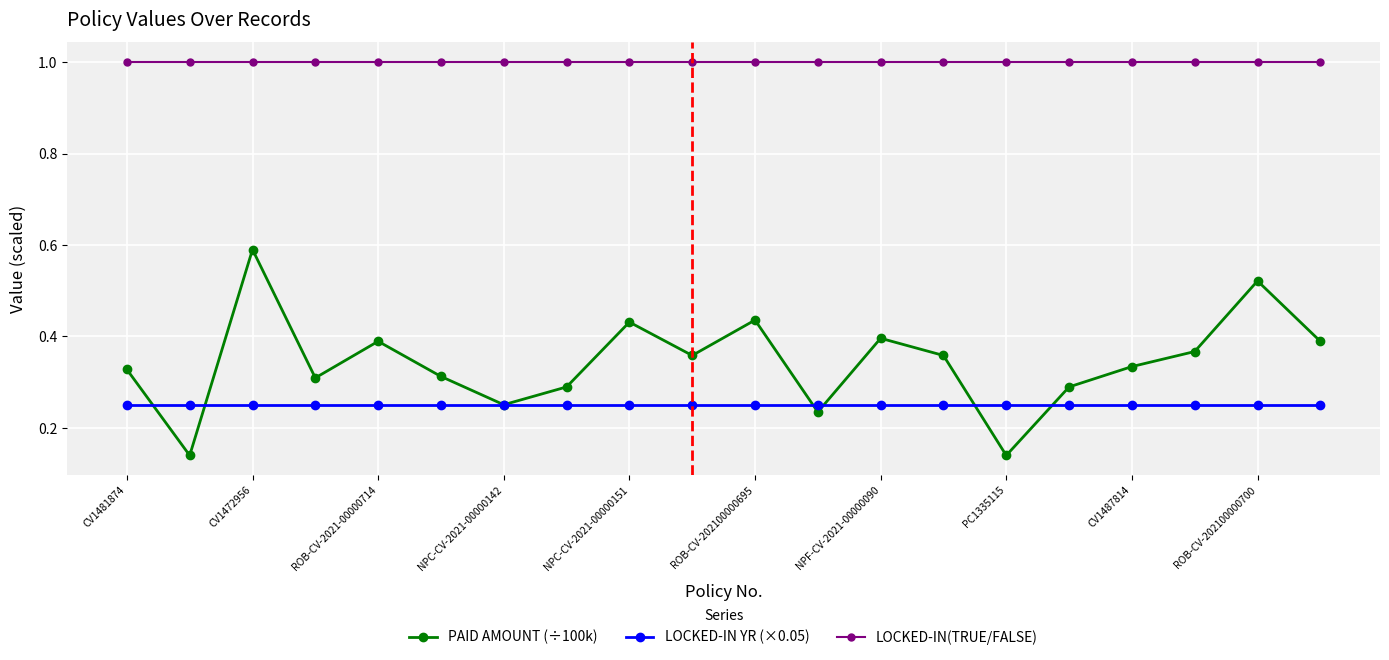

At how many categories does at least one series exceed 0?

20